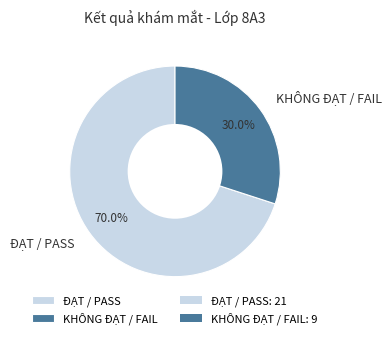

Between ĐẠT / PASS and KHÔNG ĐẠT / FAIL, which is larger?

ĐẠT / PASS